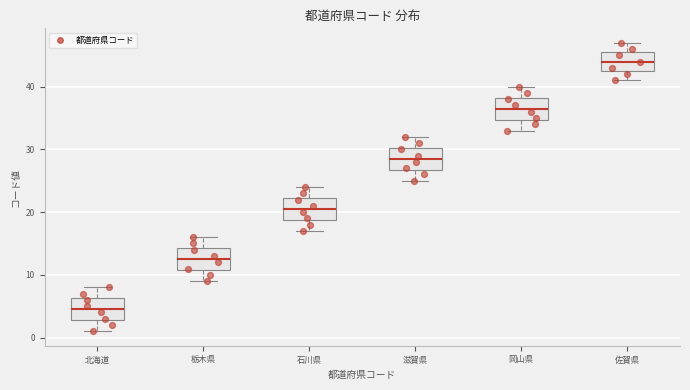

Reading left to right, transcribe this box plot: for each box, give where its median line is, the range the box spans, and where its two whiskers end, as read against the y-axis. The values are not printed on the chart, so give them approximately, as read against the axis.

北海道: median 5, box 3 to 6, whiskers 1 to 8
栃木県: median 13, box 11 to 14, whiskers 9 to 16
石川県: median 21, box 19 to 22, whiskers 17 to 24
滋賀県: median 29, box 27 to 30, whiskers 25 to 32
岡山県: median 37, box 35 to 38, whiskers 33 to 40
佐賀県: median 44, box 43 to 46, whiskers 41 to 47